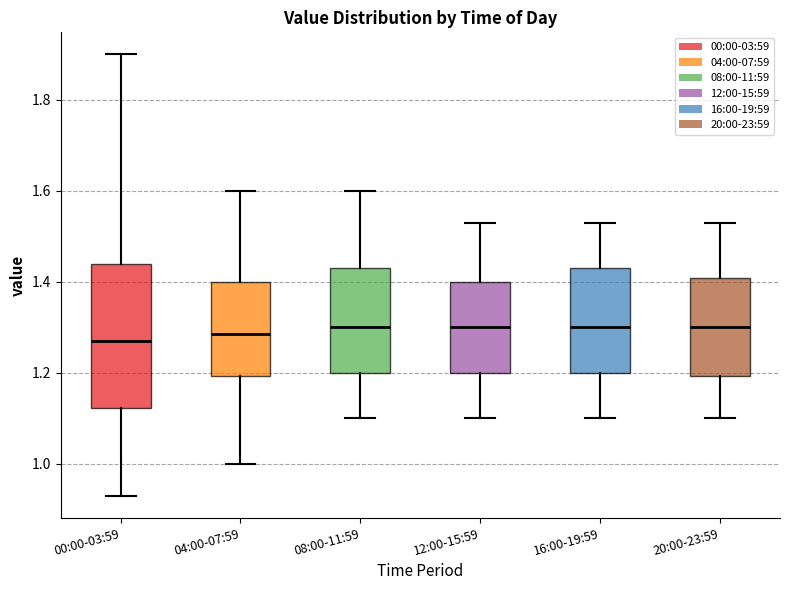

Reading left to right, transcribe this box plot: for each box, give where its median line is, the range the box spans, and where its two whiskers end, as read against the y-axis. The values are not printed on the chart, so give them approximately, as read against the axis.

00:00-03:59: median 1.28, box 1.12 to 1.44, whiskers 0.94 to 1.90
04:00-07:59: median 1.28, box 1.20 to 1.40, whiskers 1.00 to 1.60
08:00-11:59: median 1.30, box 1.20 to 1.44, whiskers 1.10 to 1.60
12:00-15:59: median 1.30, box 1.20 to 1.40, whiskers 1.10 to 1.54
16:00-19:59: median 1.30, box 1.20 to 1.44, whiskers 1.10 to 1.54
20:00-23:59: median 1.30, box 1.20 to 1.40, whiskers 1.10 to 1.54